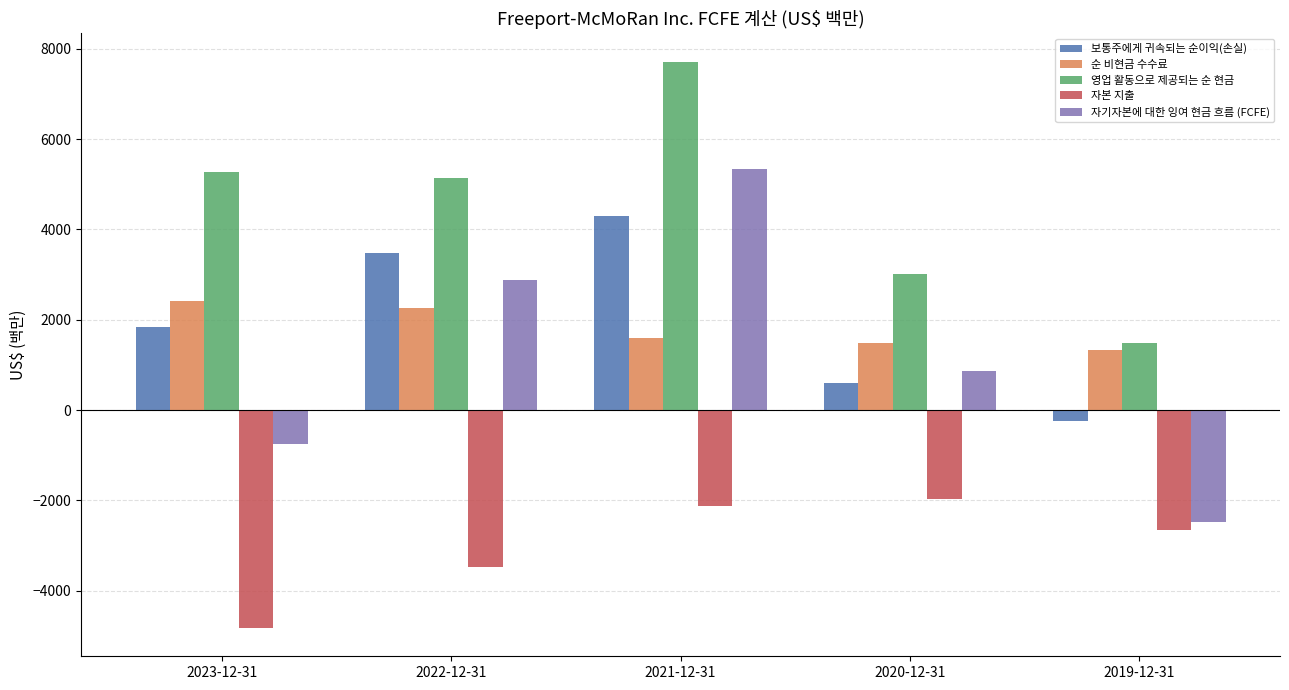

The 영업 활동으로 제공되는 순 현금 series shows 7715 at 2021-12-31. True or false?

True